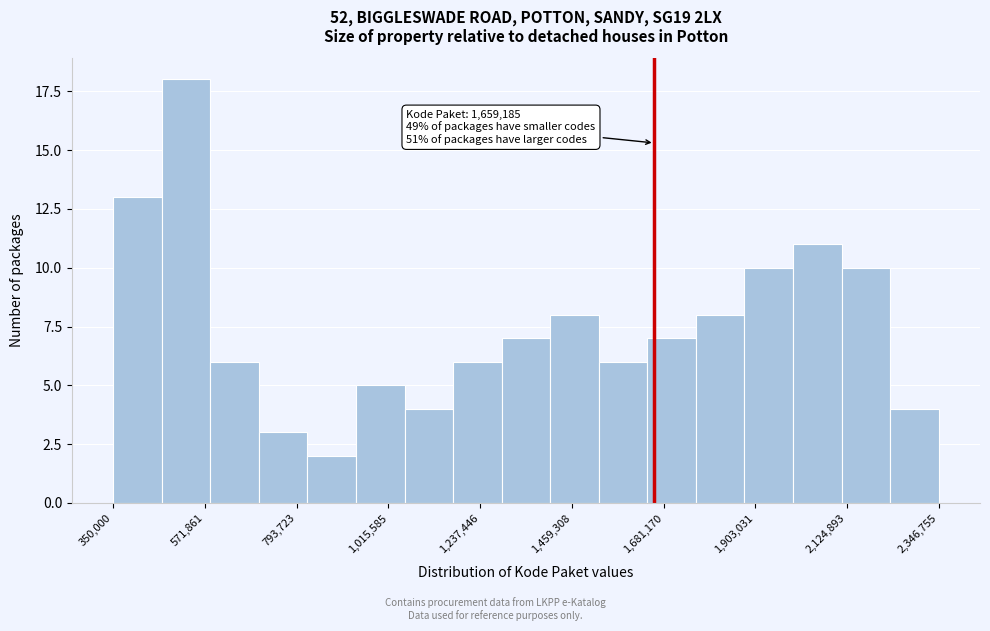

Around what value on the x-axis is the tallest bar? Give the approximate position of its centre, as read against the axis.

550000